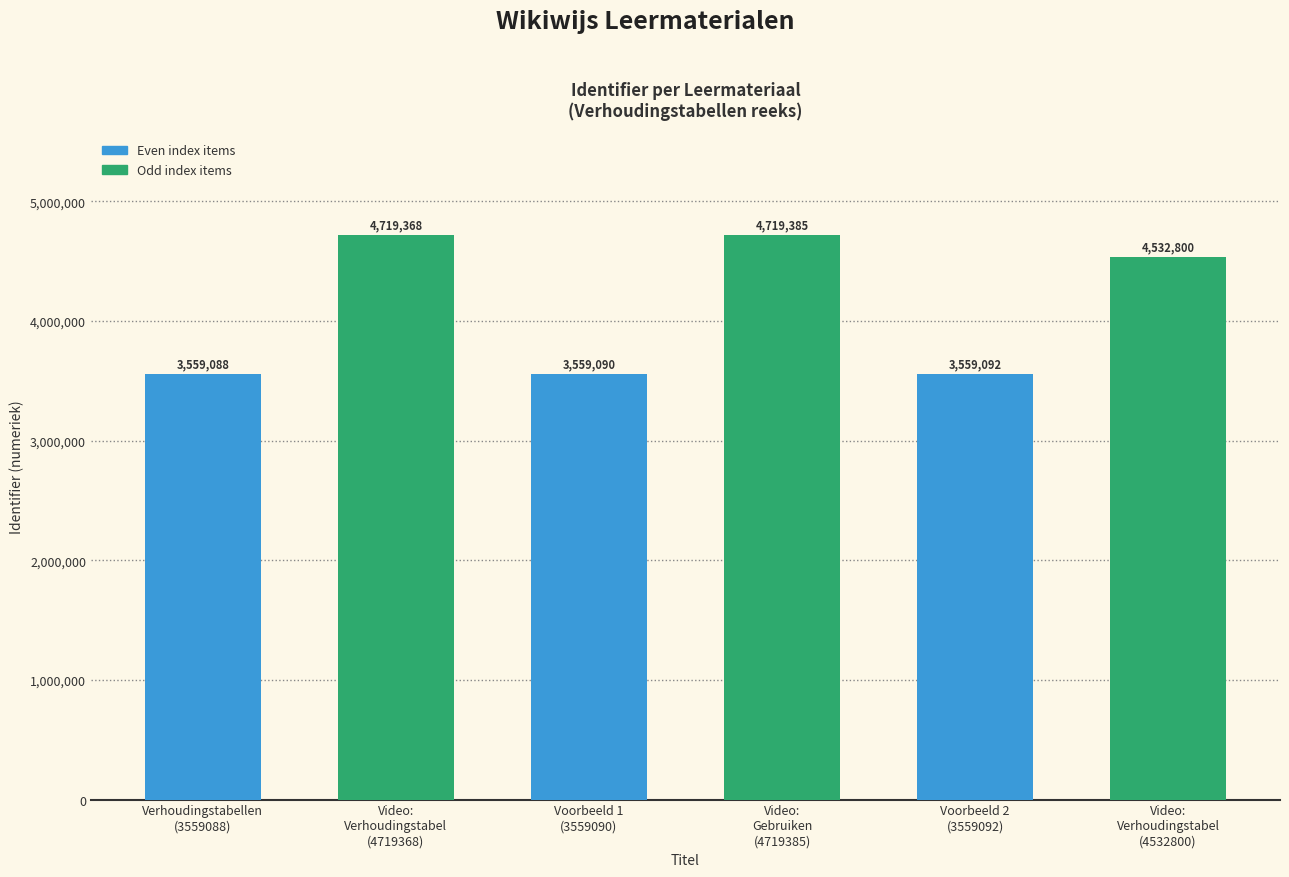

Is it true that the value at Verhoudingstabellen - Voorbeeld 2 is 3559092?

True